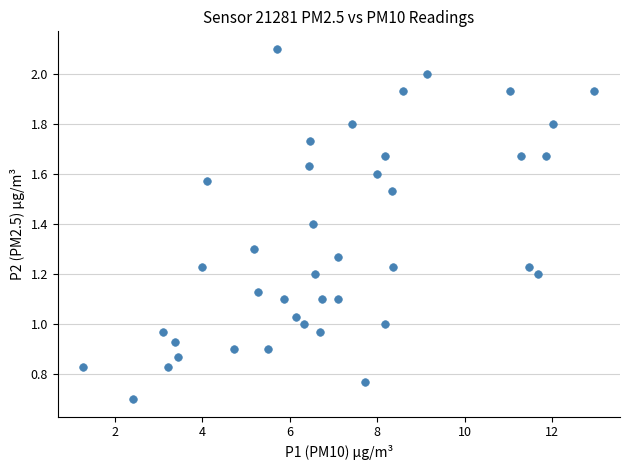

What is the range of X values (max minus min)?

11.7